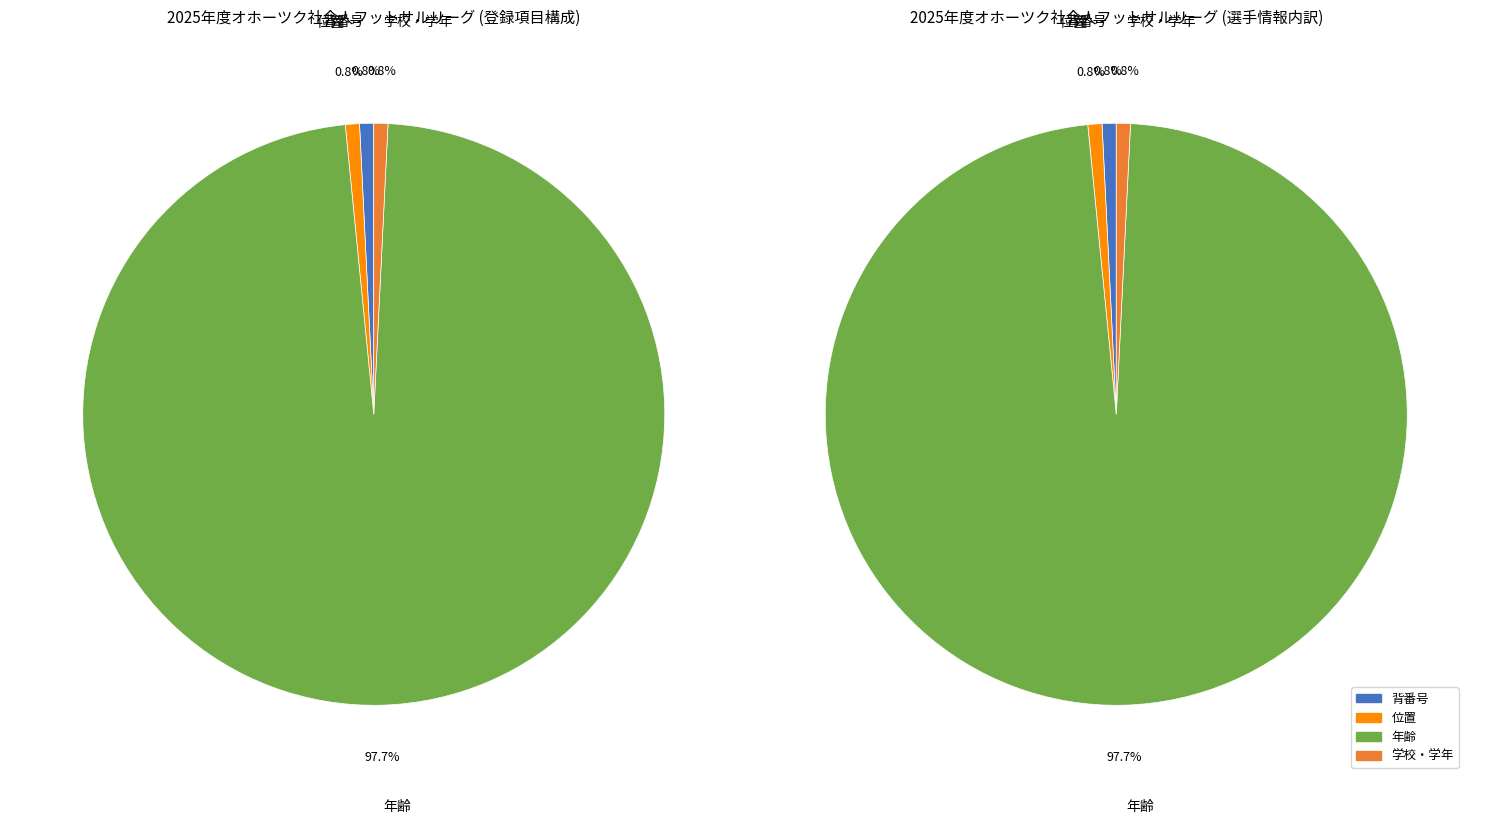

Which series has the largest range (max minus min)?

背番号